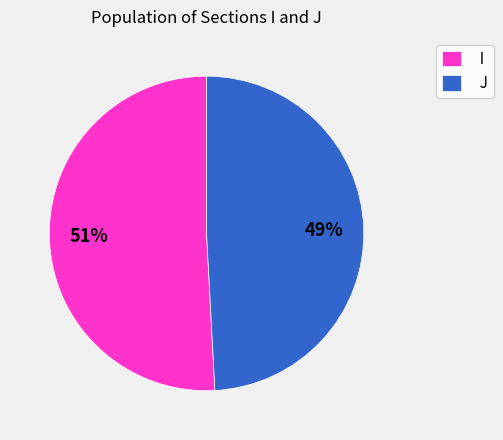

What is the largest slice in the pie chart?

I